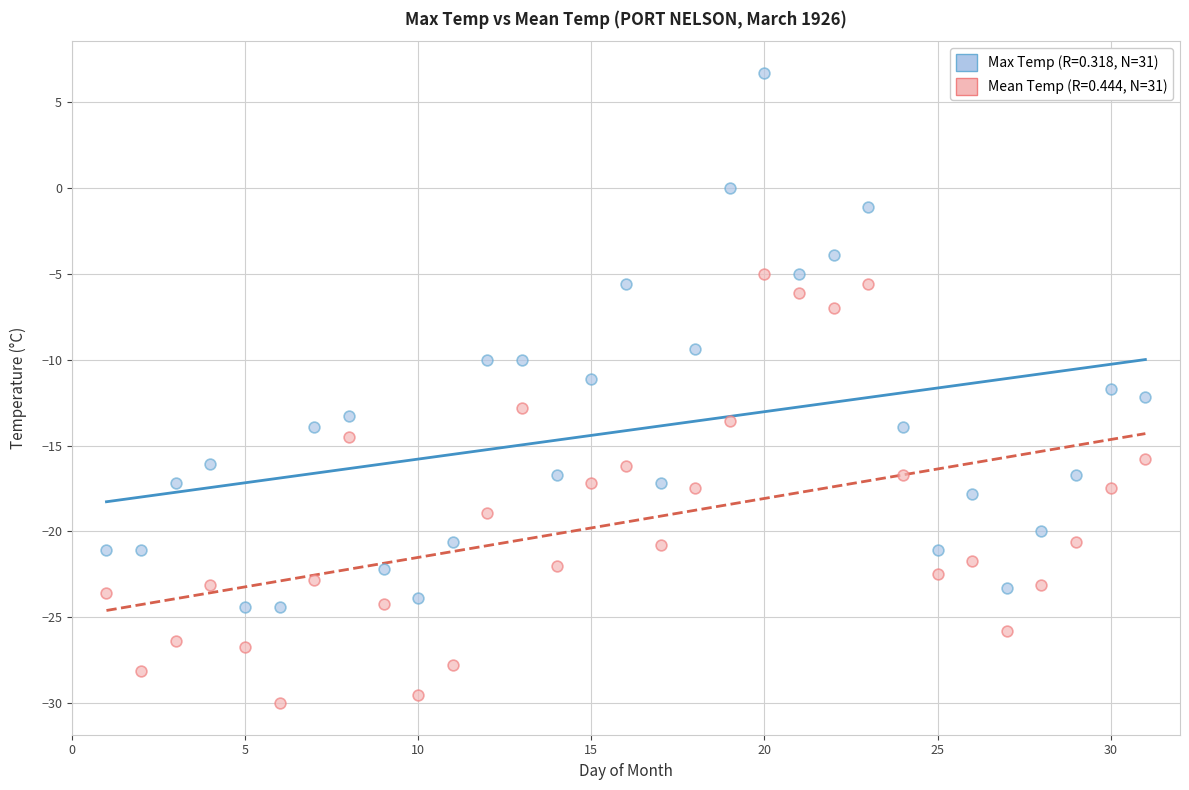

Across all data points, what is the range of Y values (max minus min)?

36.7